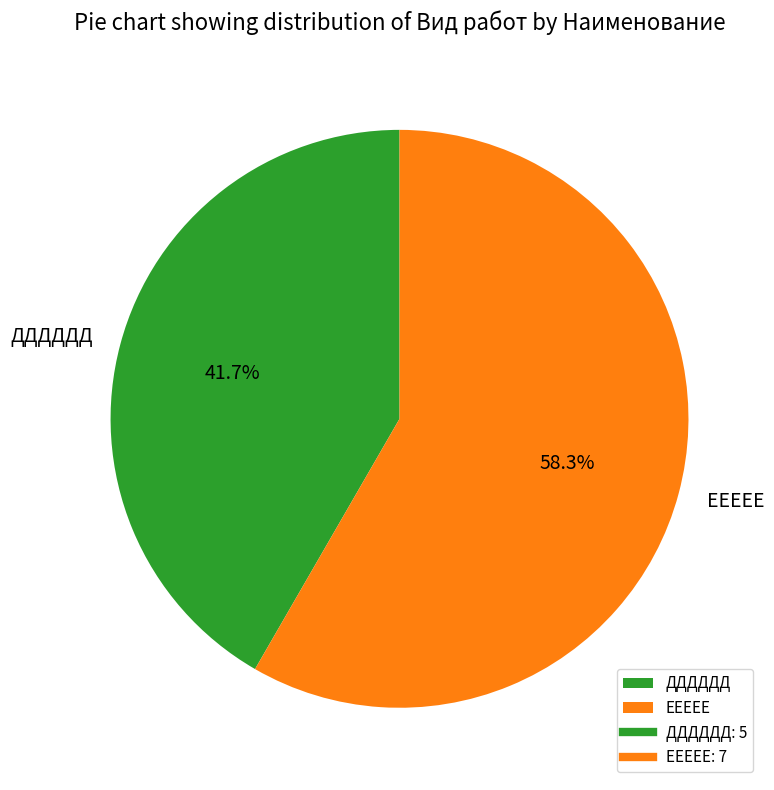

Which category accounts for the majority?

ЕЕЕЕЕ